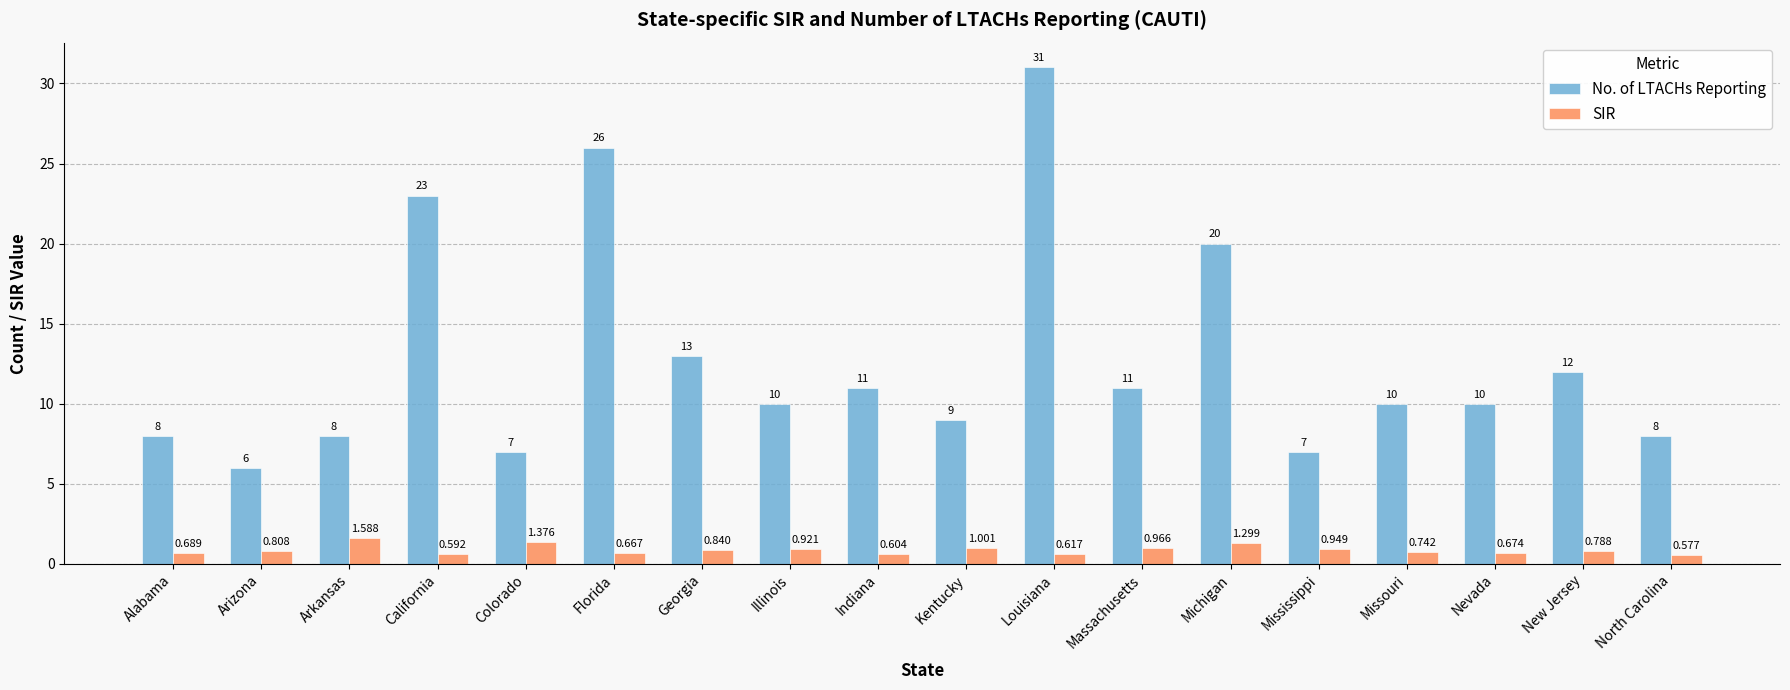

Rank the series by their average value, from lowest to highest.

SIR, No. of LTACHs Reporting